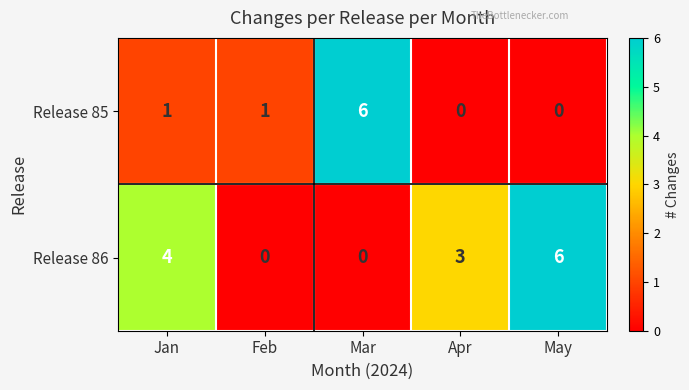

What is the greatest value displayed?

6